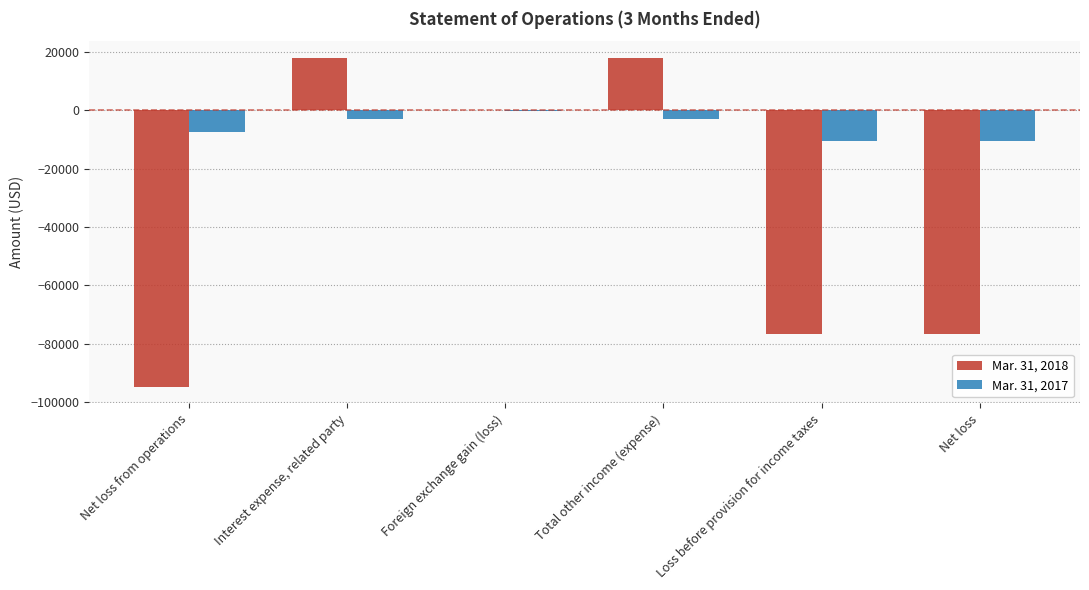

Which series has the largest range (max minus min)?

Mar. 31, 2018